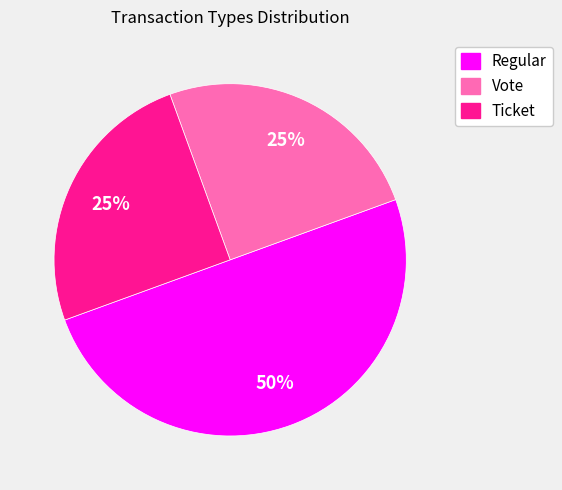

To the nearest percent, what is the combined percentage of Regular and Vote?

75%